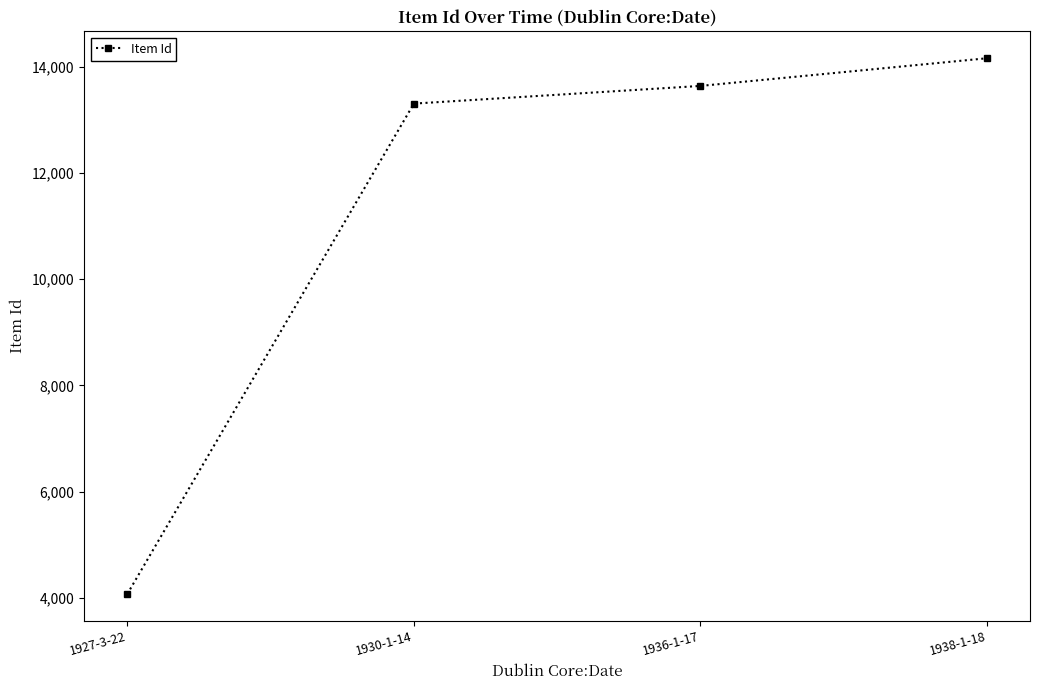

True or false: the data shows 4070 at 1927-3-22.

True